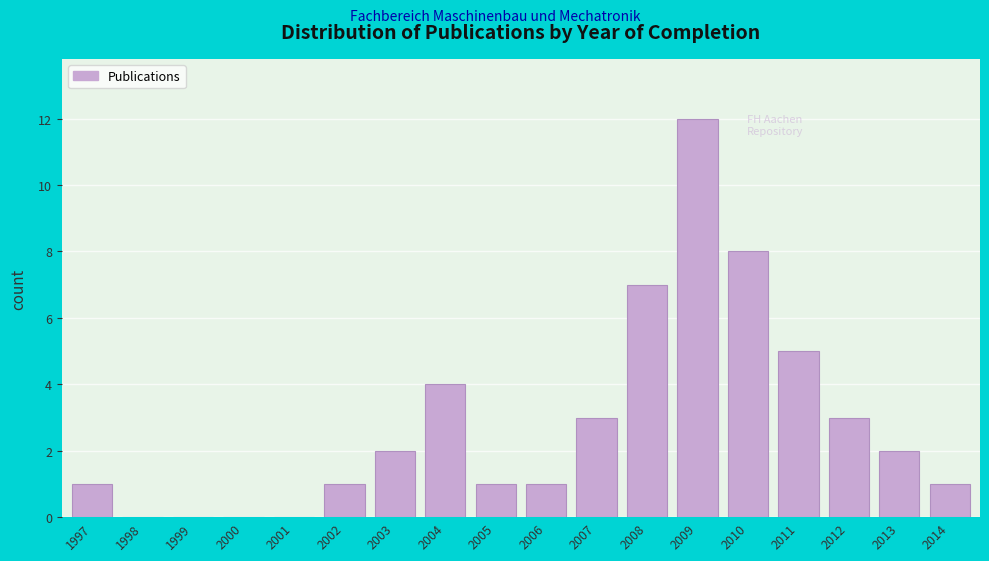

Reading left to right, extract all data points from this chart.

1997=1	1998=0	1999=0	2000=0	2001=0	2002=1	2003=2	2004=4	2005=1	2006=1	2007=3	2008=7	2009=12	2010=8	2011=5	2012=3	2013=2	2014=1